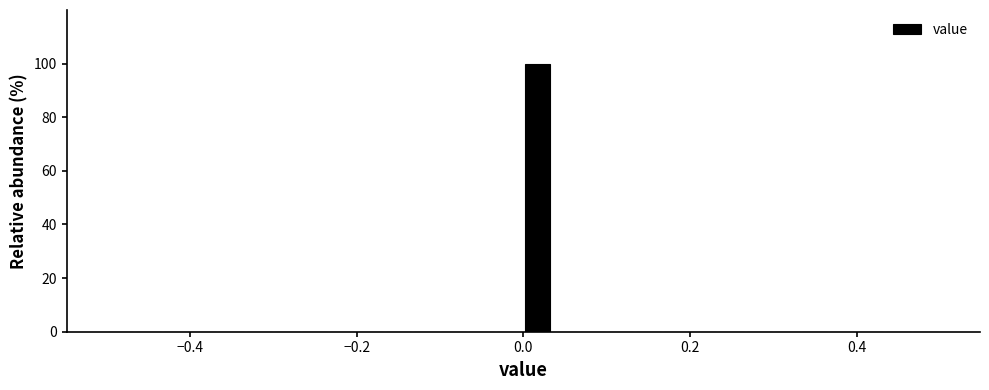

Around what value on the x-axis is the tallest bar? Give the approximate position of its centre, as read against the axis.

0.02